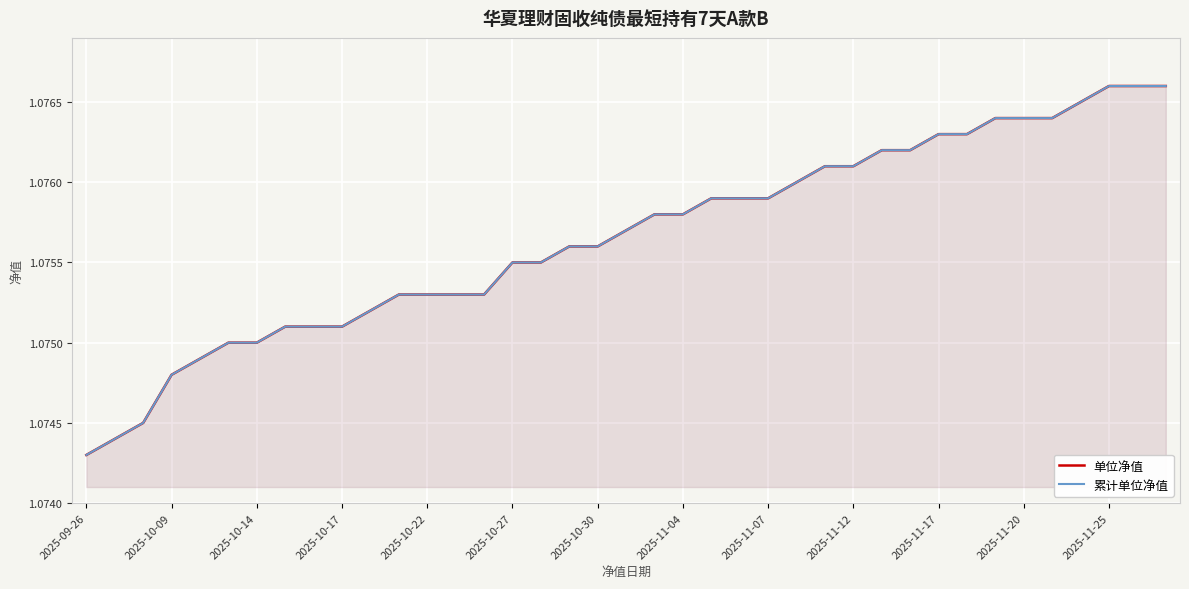

At which label is 累计单位净值 closest to 1?

2025-09-26